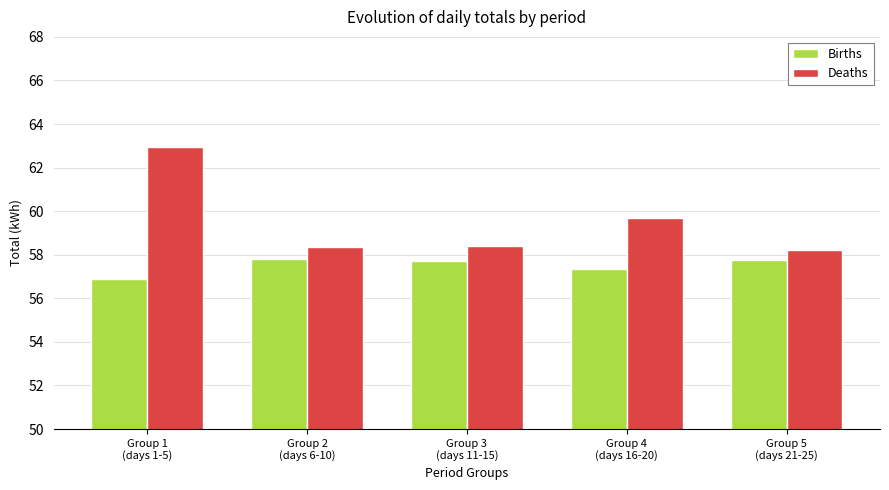

How many bars are there in total?

10